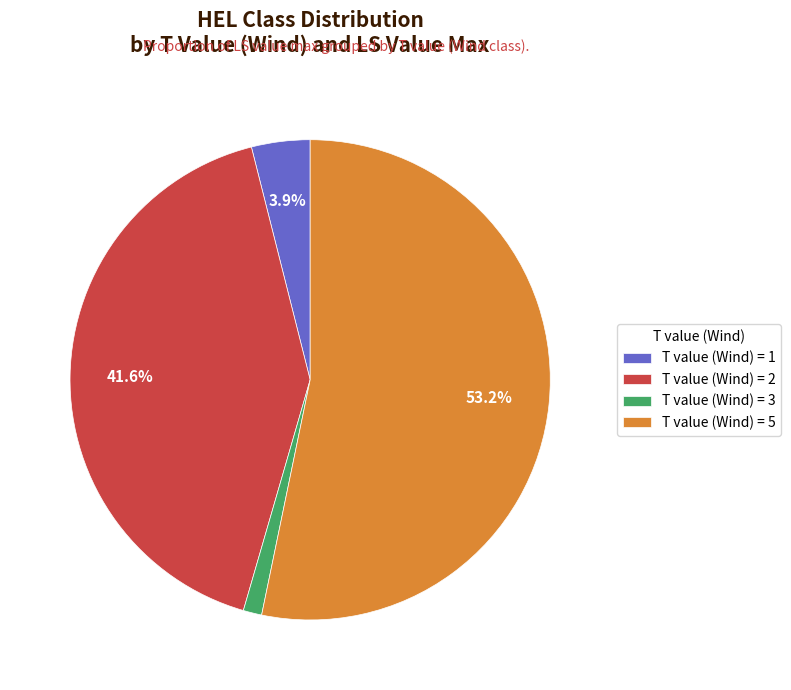

Which slice is the largest?

T value (Wind) = 5